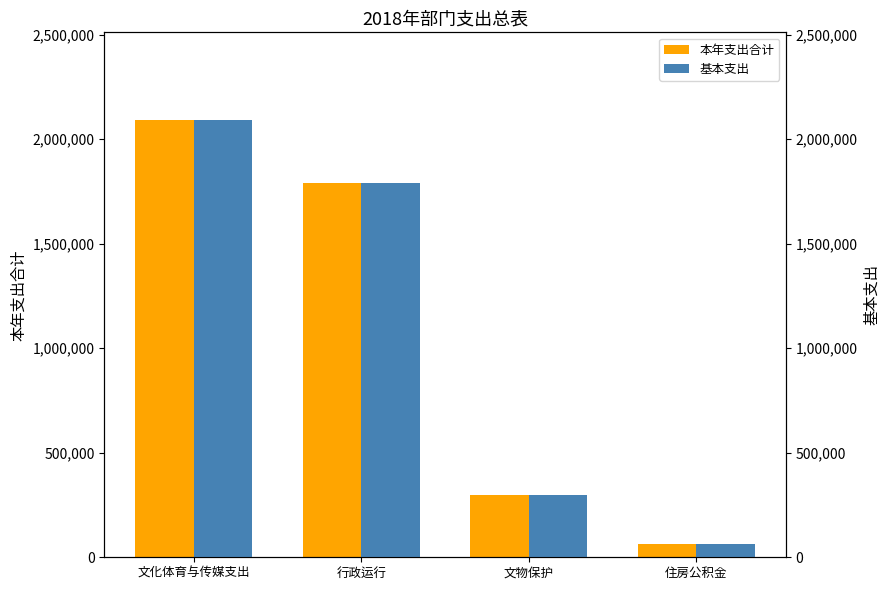

Are the bars grouped side by side (vs. stacked)?

Yes